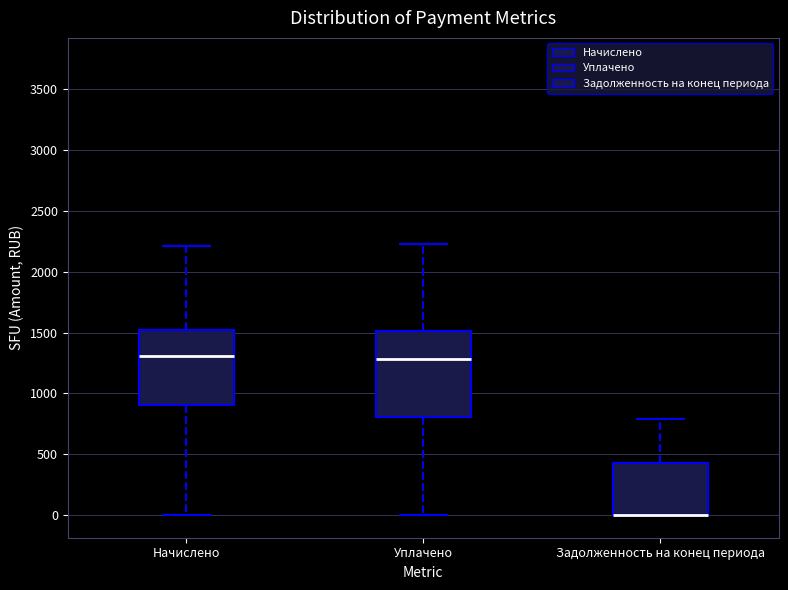

Reading left to right, read every box against the y-axis: the position of its median line, the range the box covers, and the ends of its whiskers. The values are not printed on the chart, so give them approximately, as read against the axis.

Начислено: median 1300, box 900 to 1500, whiskers 0 to 2200
Уплачено: median 1300, box 800 to 1500, whiskers 0 to 2250
Задолженность на конец периода: median 0 (drawn on the box's lower edge), box 0 to 400, whiskers 0 to 800